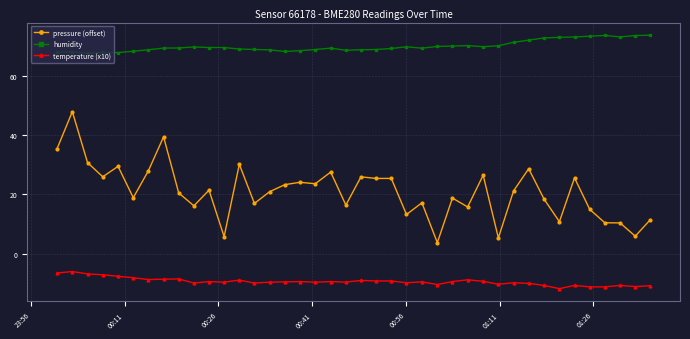

What is the value of the humidity point at the 39th from the left?

73.8